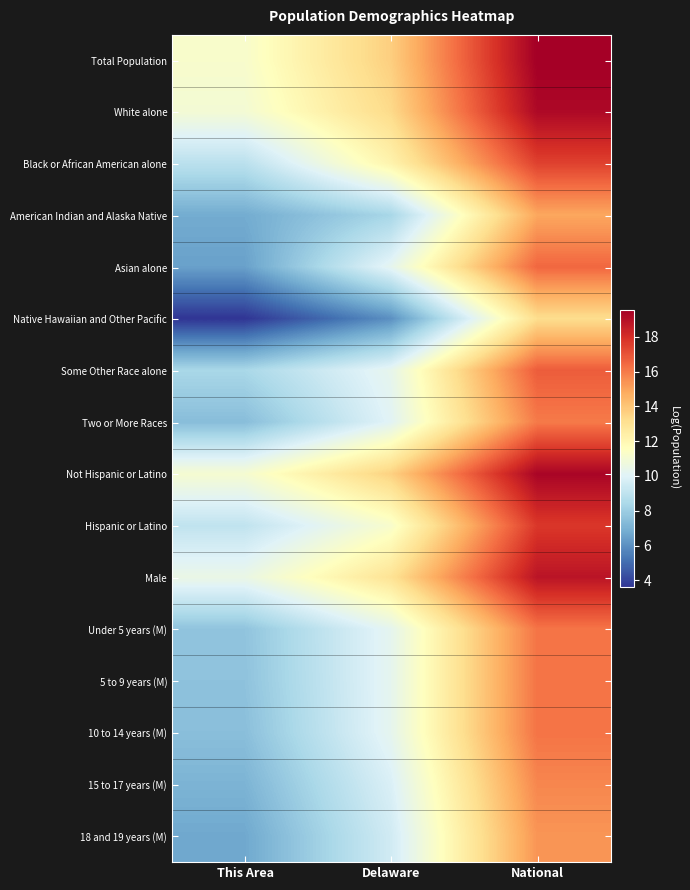

Reading left to right, list all the values displayed in this chart.

Total Population: This Area=11.2	Delaware=13.7	National=19.5
White alone: This Area=11.0	Delaware=13.3	National=19.2
Black or African American alone: This Area=8.9	Delaware=12.2	National=17.5
American Indian and Alaska Native: This Area=6.8	Delaware=8.3	National=14.9
Asian alone: This Area=6.5	Delaware=10.3	National=16.5
Native Hawaiian and Other Pacific: This Area=3.6	Delaware=6.0	National=13.2
Some Other Race alone: This Area=8.4	Delaware=10.3	National=16.8
Two or More Races: This Area=7.4	Delaware=10.1	National=16.0
Not Hispanic or Latino: This Area=11.1	Delaware=13.6	National=19.4
Hispanic or Latino: This Area=9.1	Delaware=11.2	National=17.7
Male: This Area=10.5	Delaware=13.0	National=18.8
Under 5 years (M): This Area=7.6	Delaware=10.3	National=16.1
5 to 9 years (M): This Area=7.6	Delaware=10.3	National=16.2
10 to 14 years (M): This Area=7.5	Delaware=10.3	National=16.2
15 to 17 years (M): This Area=7.1	Delaware=9.8	National=15.7
18 and 19 years (M): This Area=6.7	Delaware=9.5	National=15.4